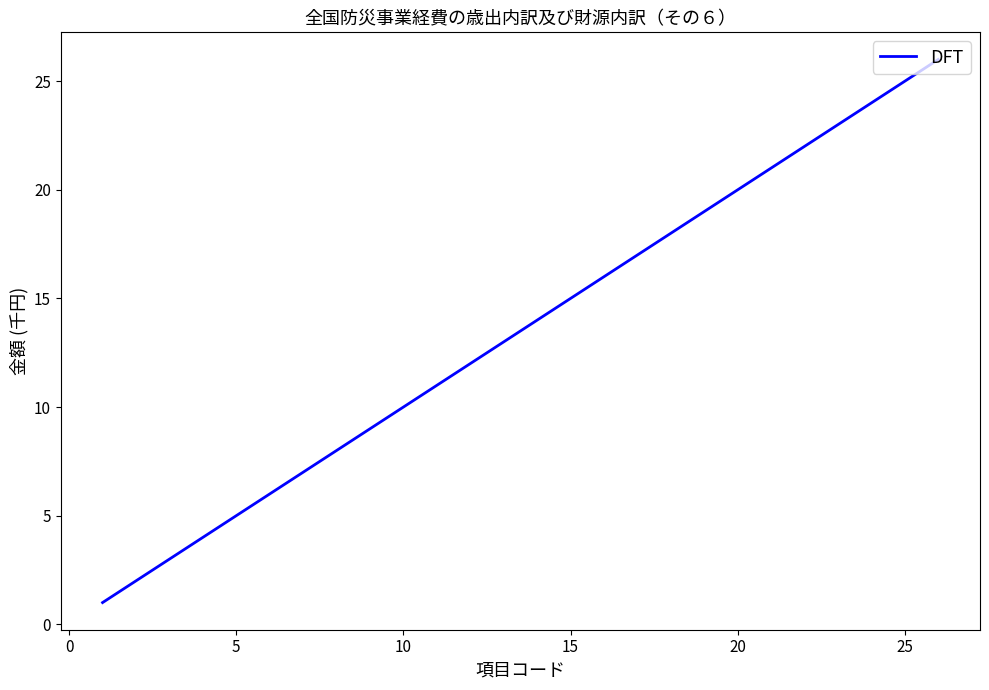

What is the smallest value displayed?

1